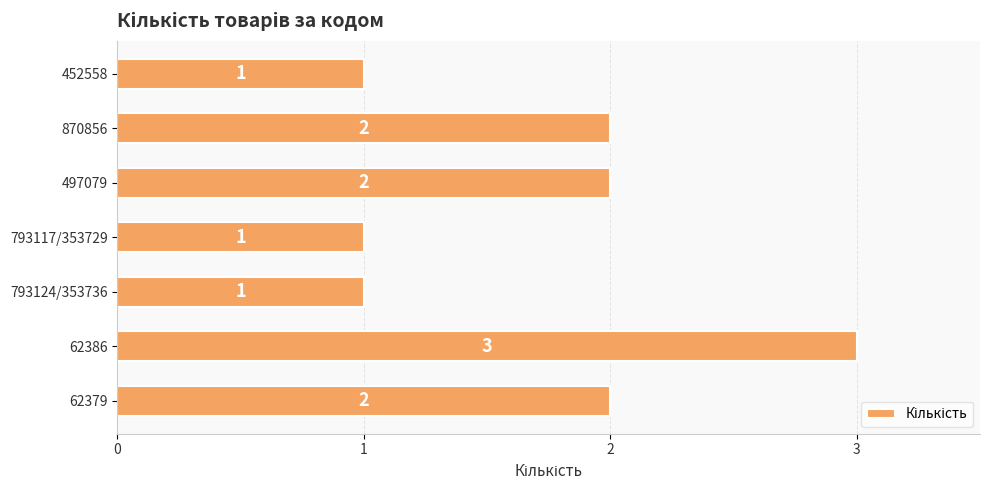

Approximately how many times larger is the value at 497079 compared to 62379?

1.0